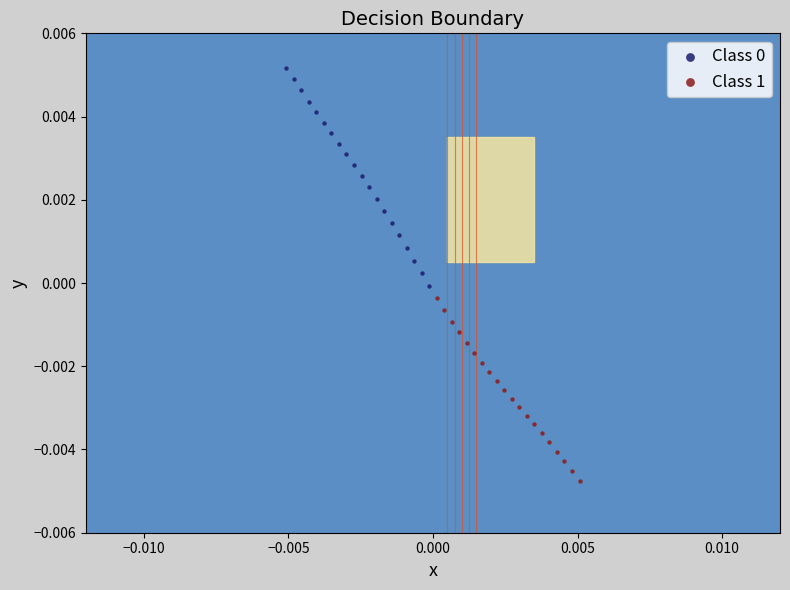

Which series reaches the minimum Y coordinate?

Class 1